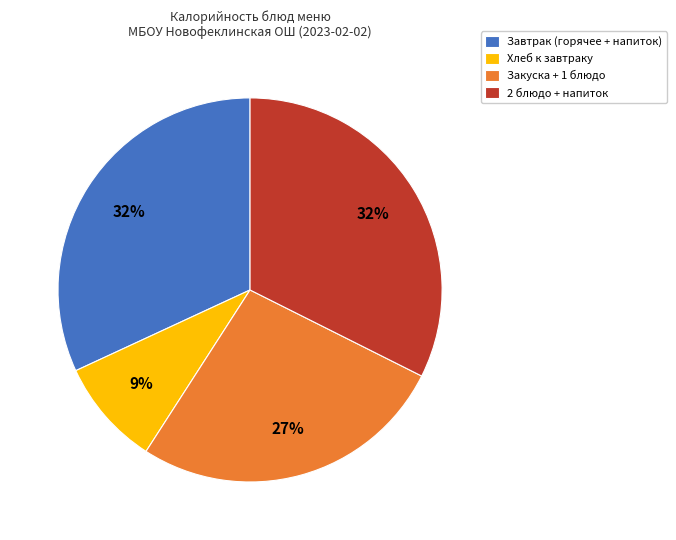

What is the smallest slice in the pie chart?

Хлеб к завтраку